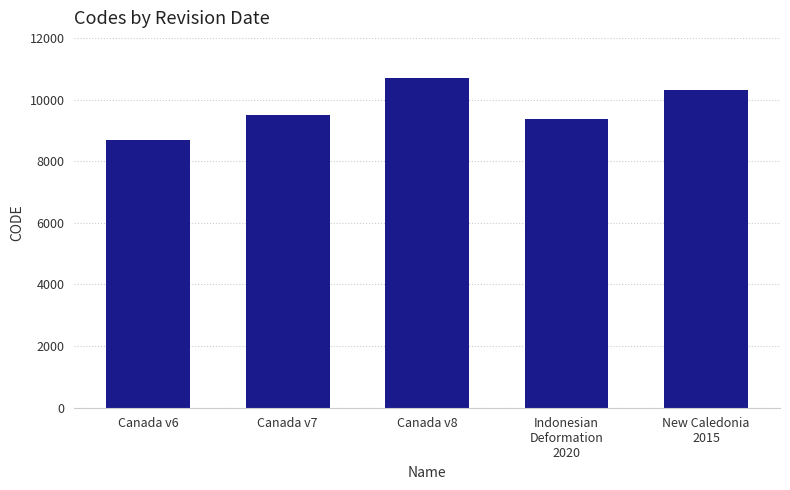

Reading right to left, list all the values displayed in this chart.

New Caledonia
2015=10323	Indonesian
Deformation
2020=9375	Canada v8=10707	Canada v7=9483	Canada v6=8676